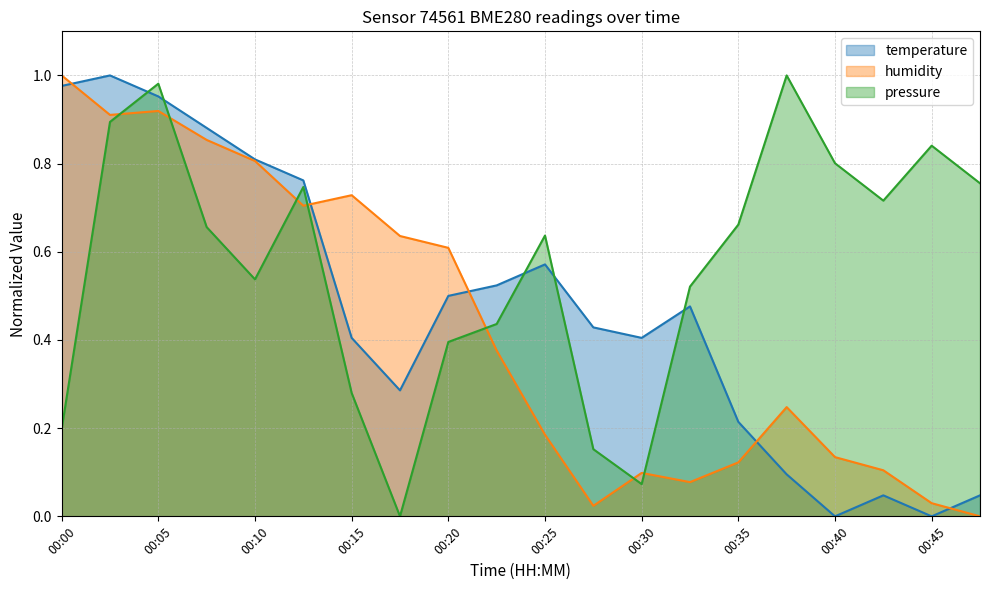

What is the highest value of the pressure series?

1.0